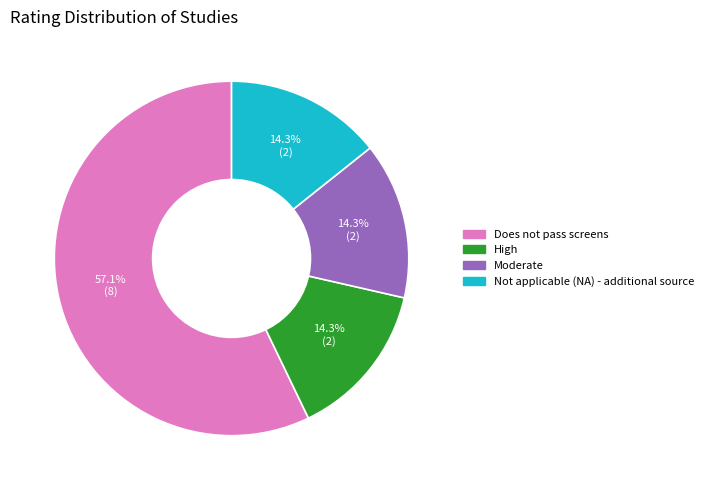

To the nearest percent, what is the combined percentage of Does not pass screens and Moderate?

71%